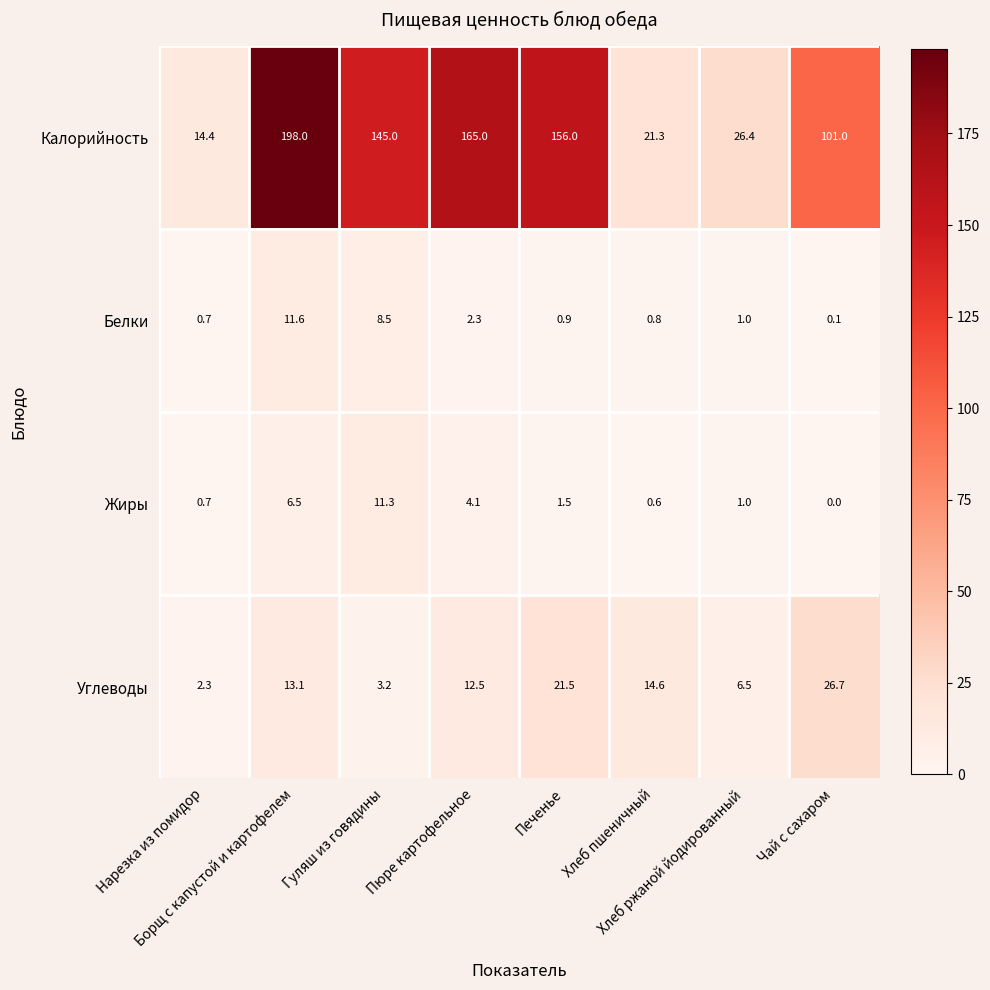

At how many categories does at least one series exceed 58?

5